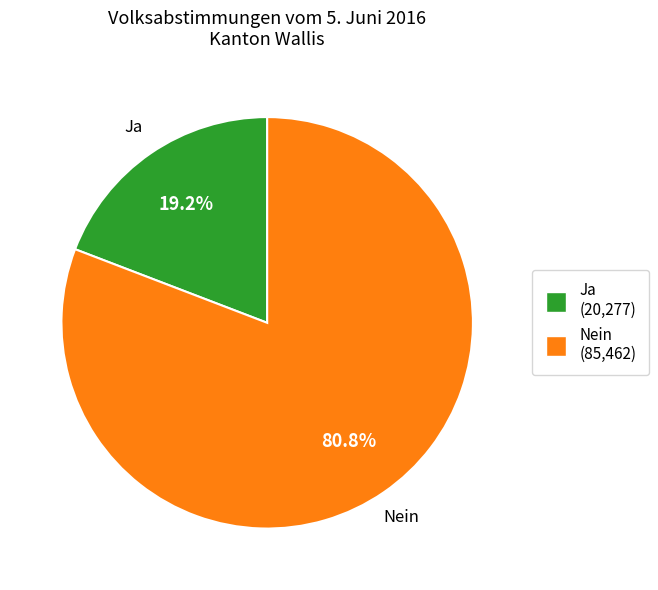

To the nearest percent, what is the combined percentage of Nein and Ja?

100%